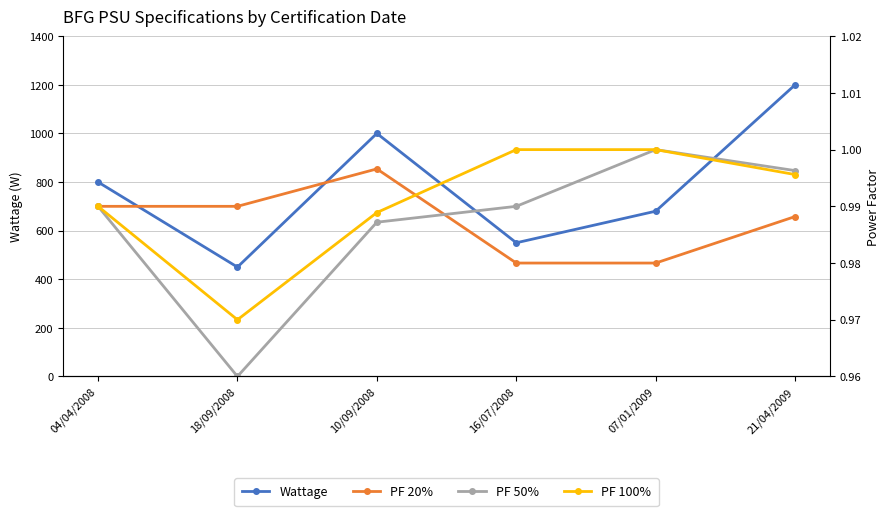

Reading left to right, extract all data points from this chart.

Wattage: 04/04/2008=800.0	18/09/2008=450.0	10/09/2008=1000.0	16/07/2008=550.0	07/01/2009=680.0	21/04/2009=1200.0
PF 20%: 04/04/2008=1.0	18/09/2008=1.0	10/09/2008=1.0	16/07/2008=1.0	07/01/2009=1.0	21/04/2009=1.0
PF 50%: 04/04/2008=1.0	18/09/2008=1.0	10/09/2008=1.0	16/07/2008=1.0	07/01/2009=1.0	21/04/2009=1.0
PF 100%: 04/04/2008=1.0	18/09/2008=1.0	10/09/2008=1.0	16/07/2008=1.0	07/01/2009=1.0	21/04/2009=1.0